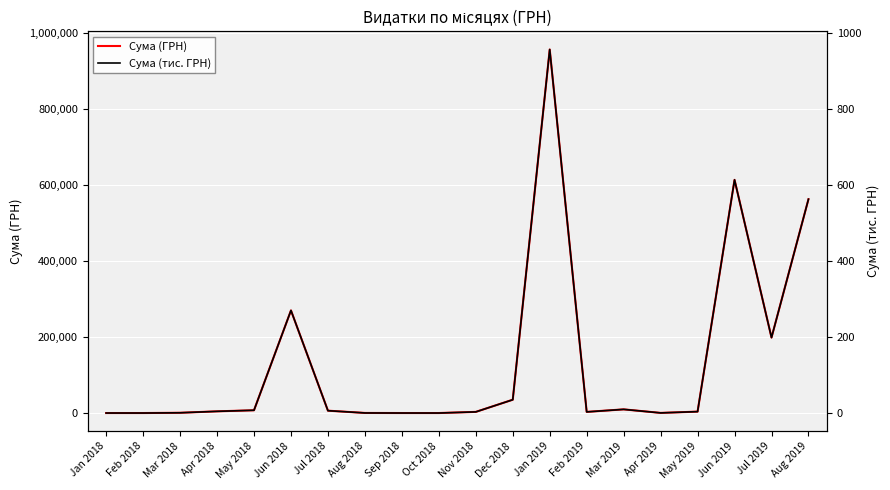

Which series has the widest spread of values?

Сума (ГРН)